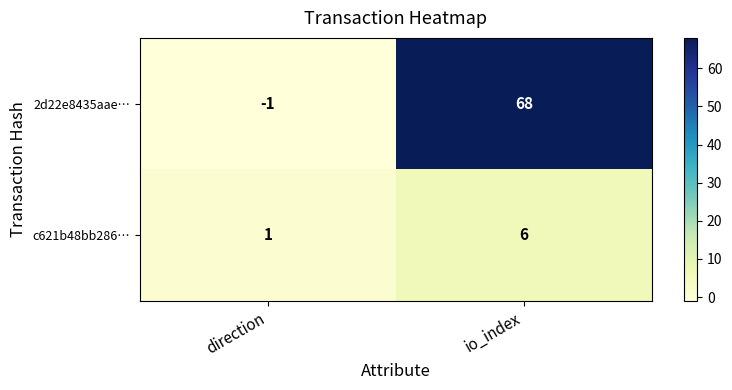

Rank the series by their maximum value, from lowest to highest.

c621b48bb286…, 2d22e8435aae…